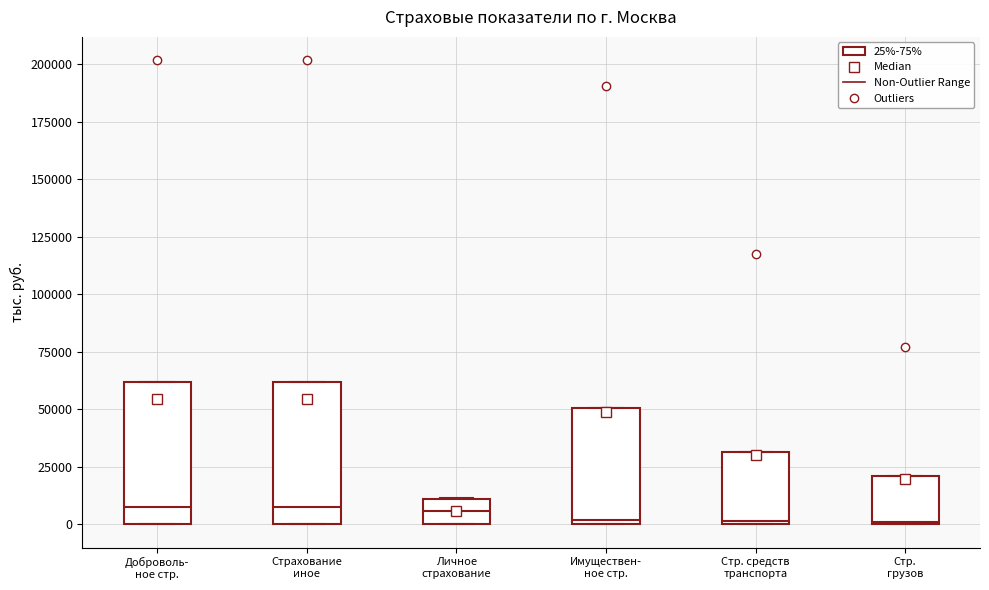

Reading left to right, transcribe this box plot: for each box, give where its median line is, the range the box spans, and where its two whiskers end, as read against the y-axis. The values are not printed on the chart, so give them approximately, as read against the axis.

Доброволь- ное стр.: median 10000, box 0 to 60000, whiskers 0 to 60000
Страхование иное: median 10000, box 0 to 60000, whiskers 0 to 60000
Личное страхование: median 5000, box 0 to 10000, whiskers 0 to 10000
Имуществен- ное стр.: median 0 (just above the box's lower edge), box 0 to 50000, whiskers 0 to 50000
Стр. средств транспорта: median 0, box 0 to 30000, whiskers 0 to 30000
Стр. грузов: median 0, box 0 to 20000, whiskers 0 to 20000